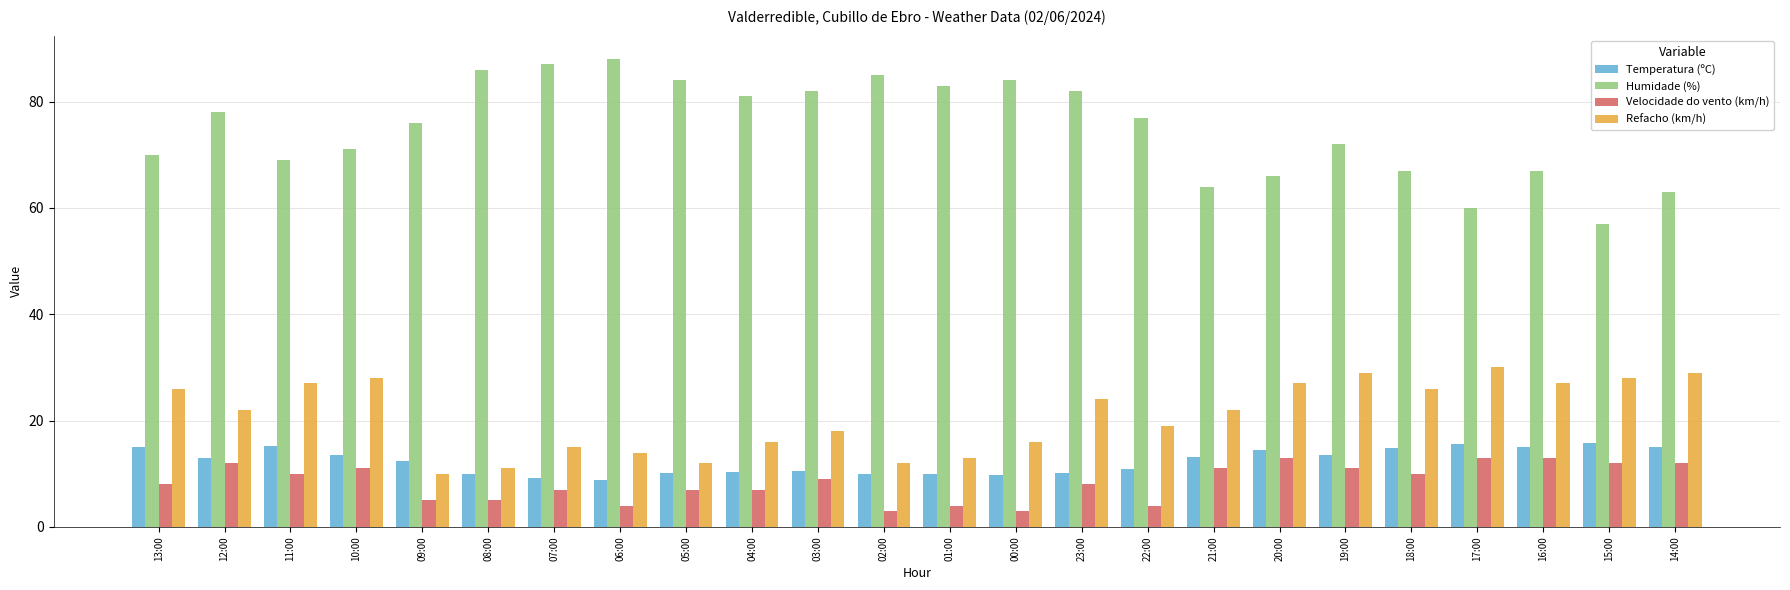

What is the difference between the Humidade (%) values at 06:00 and 09:00?

12.0